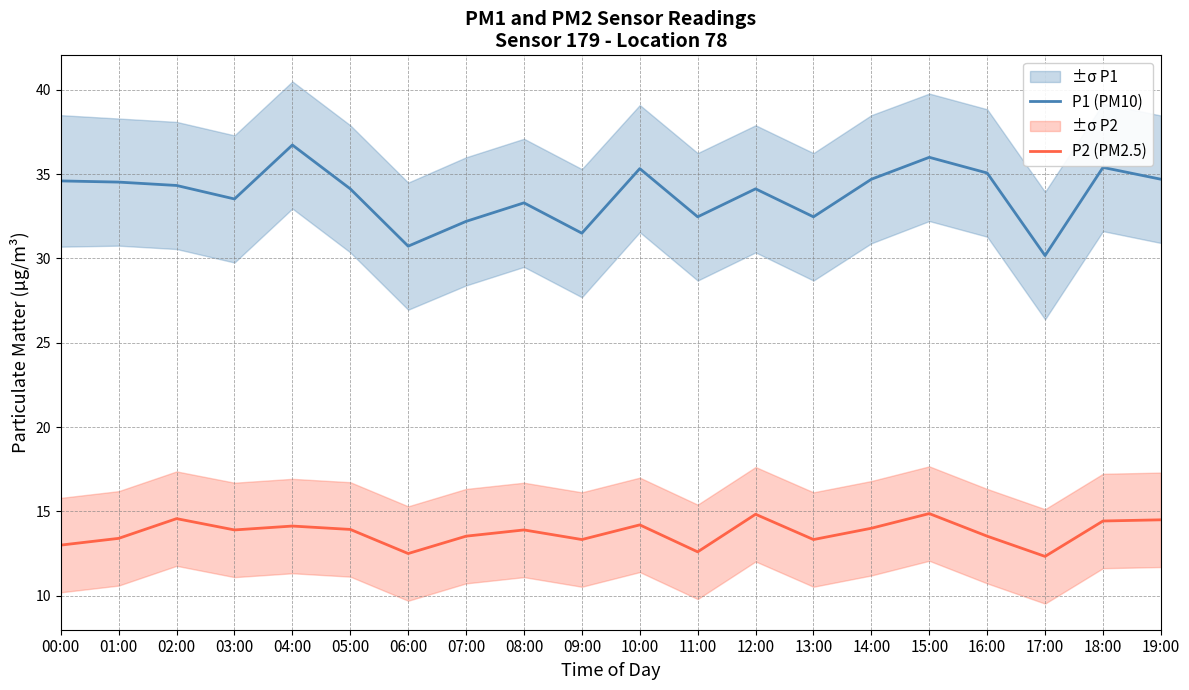

Which has a higher value, 01:00 or 04:00?

04:00